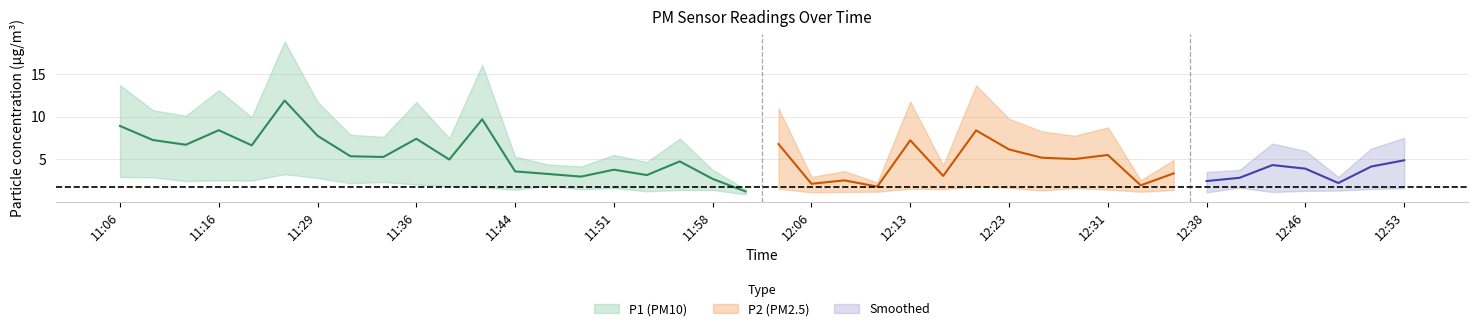

What is the total value across all series at P1?

11.8